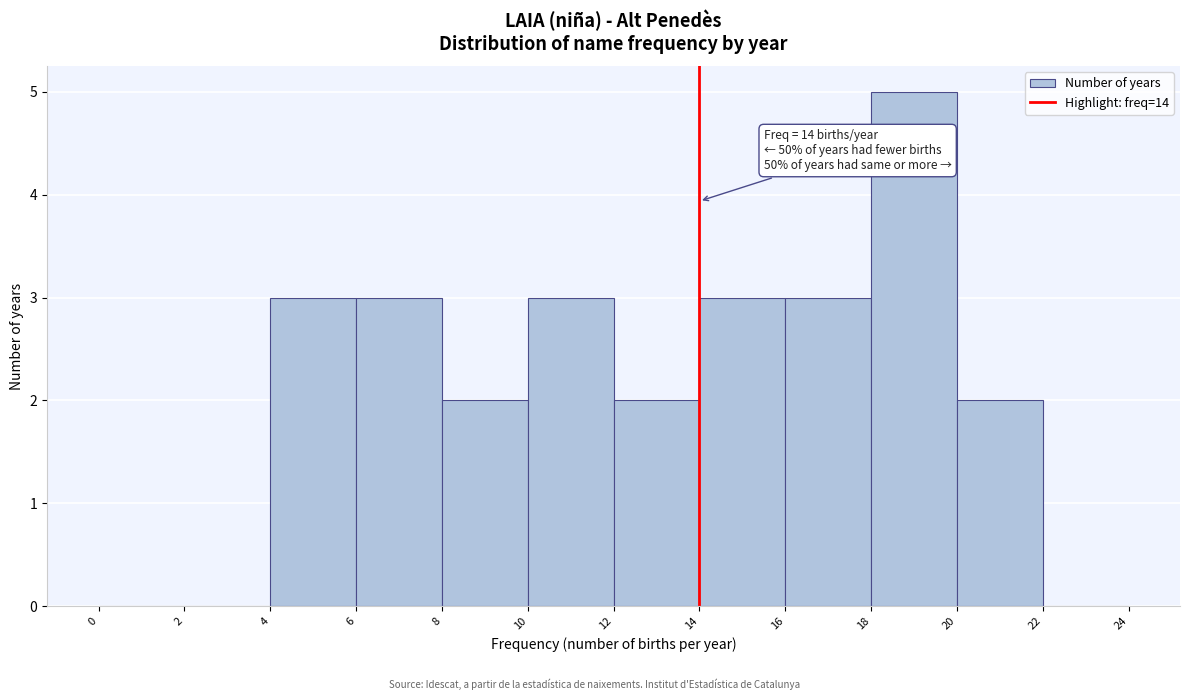

Which range on the x-axis has the tallest bar?

18 to 20